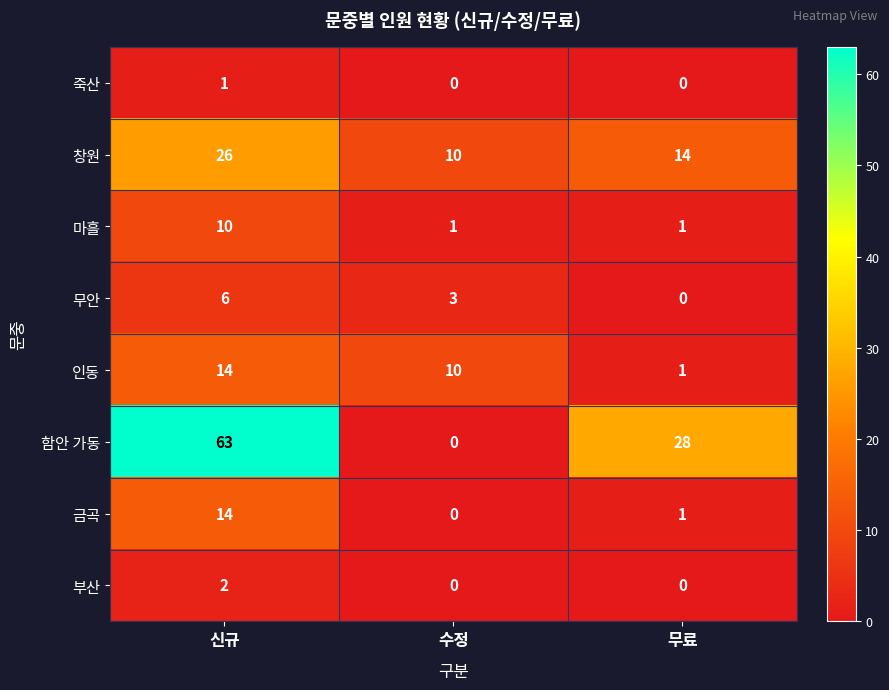

What is the spread (max minus min) of values at 무료?

28